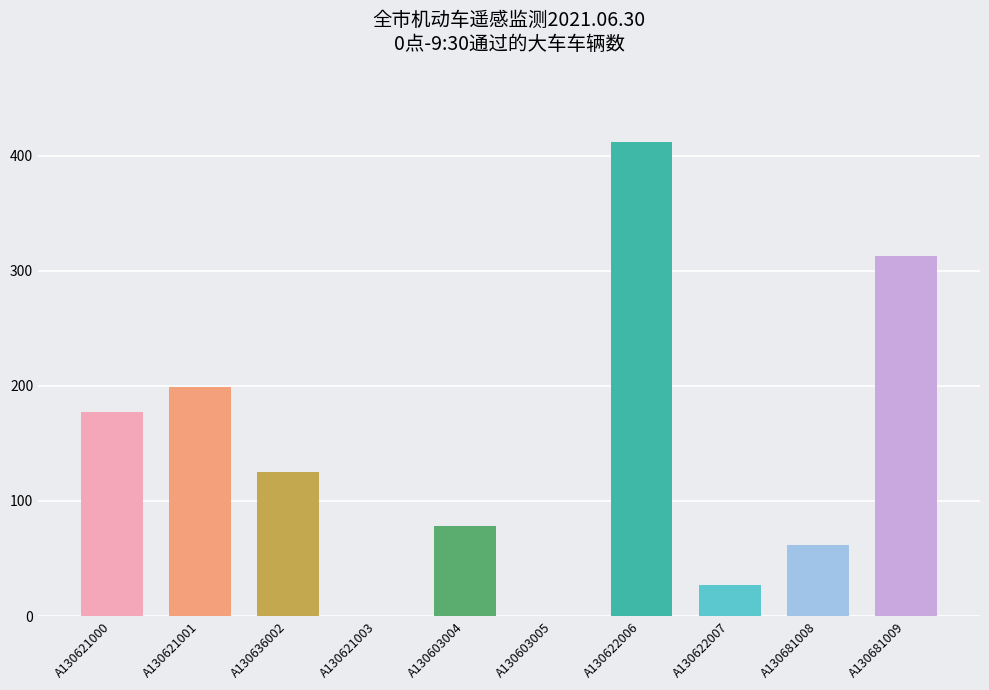

What is the change in value from A130621001 to A130622007?

-172